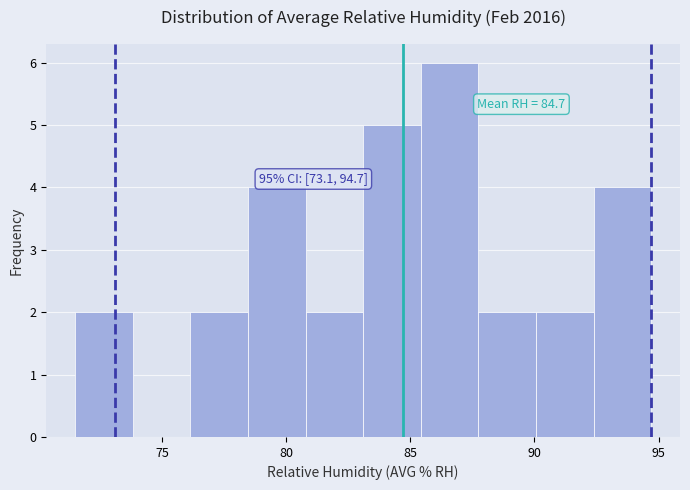

Which range on the x-axis has the tallest bar?

85.5 to 87.5